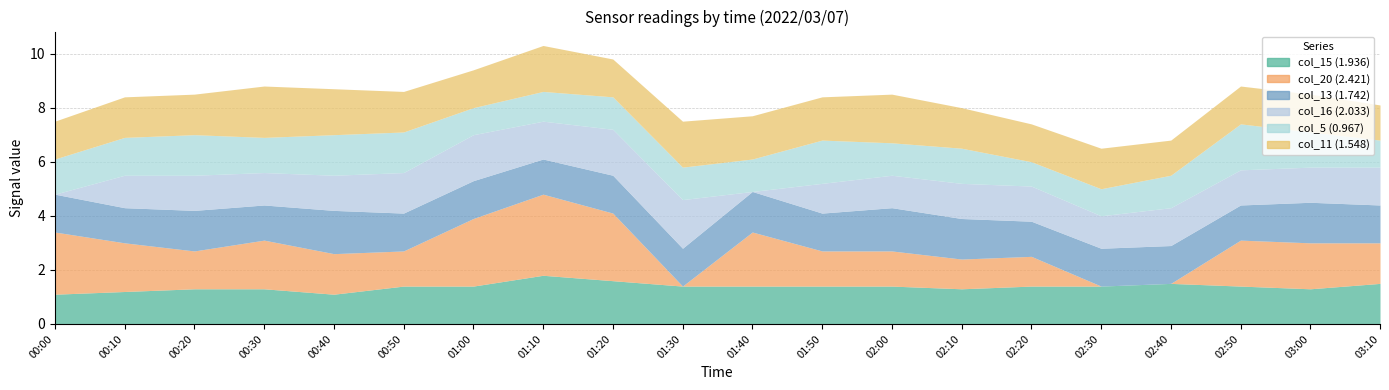

What are all the series names shown in the legend?

col_15 (1.936), col_20 (2.421), col_13 (1.742), col_16 (2.033), col_5 (0.967), col_11 (1.548)